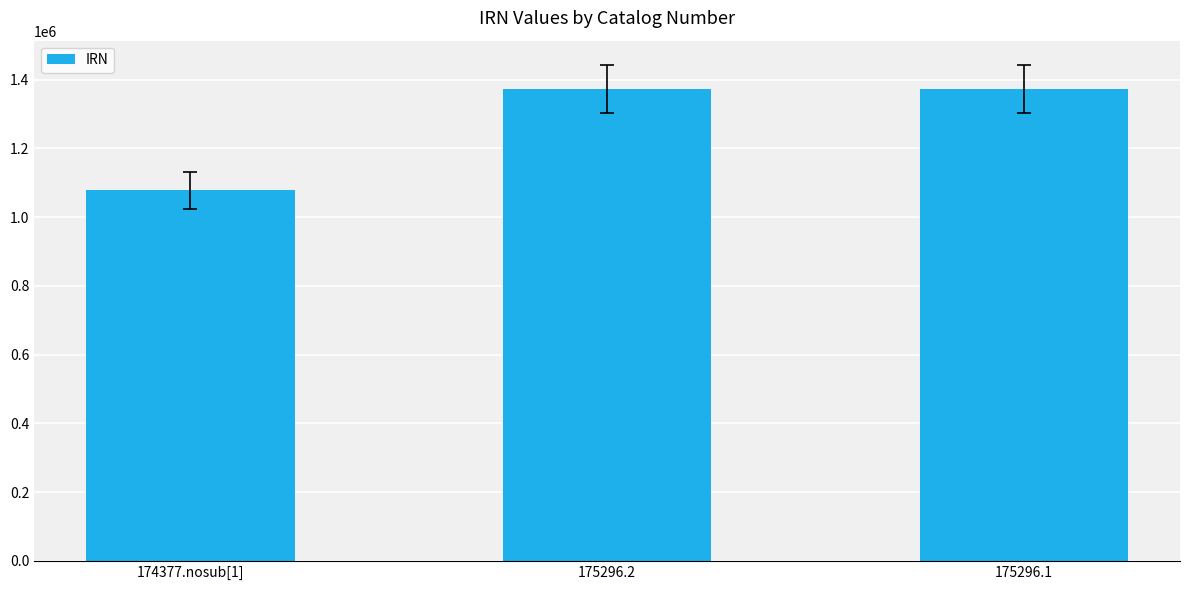

Which has a higher value, 174377.nosub[1] or 175296.2?

175296.2